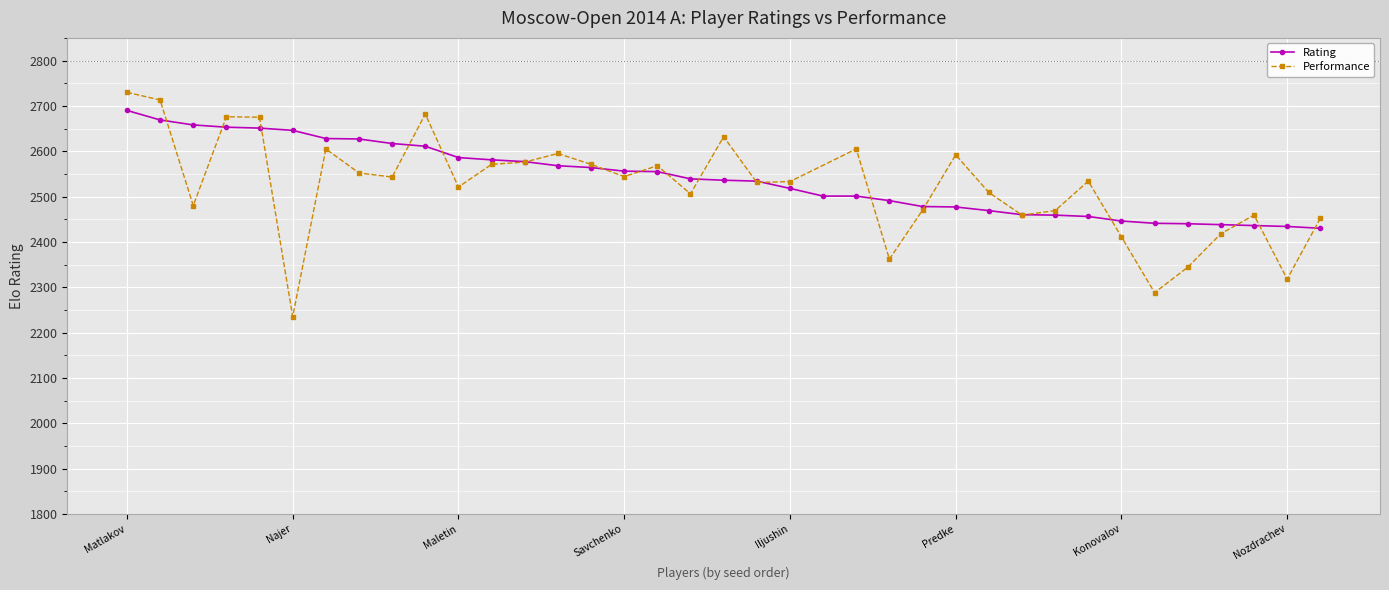

At which label does Rating reach its peak?

Matlakov